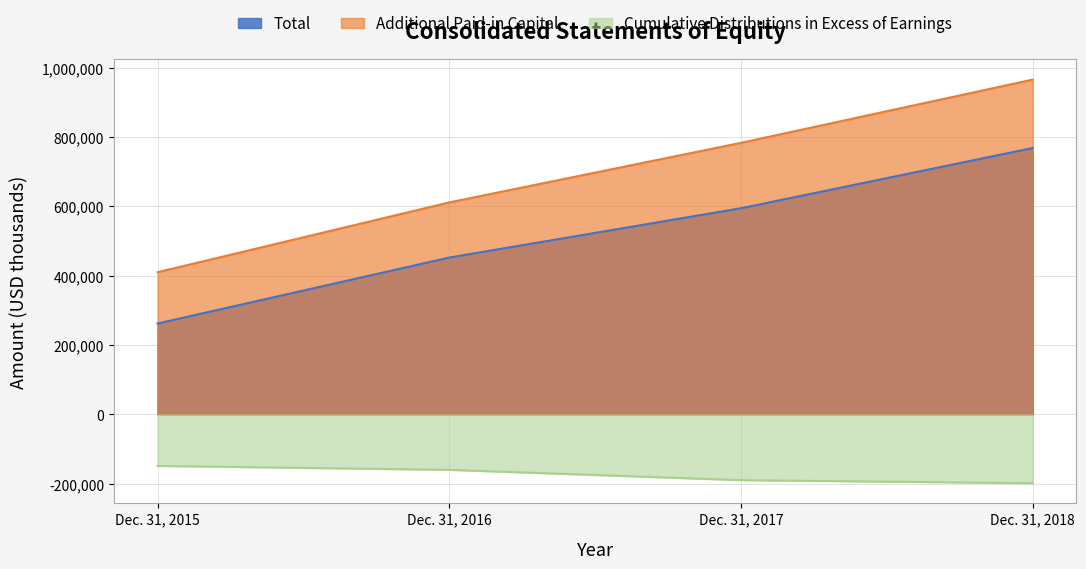

What is the value of the Additional Paid-in Capital point at the 2nd from the left?

611475